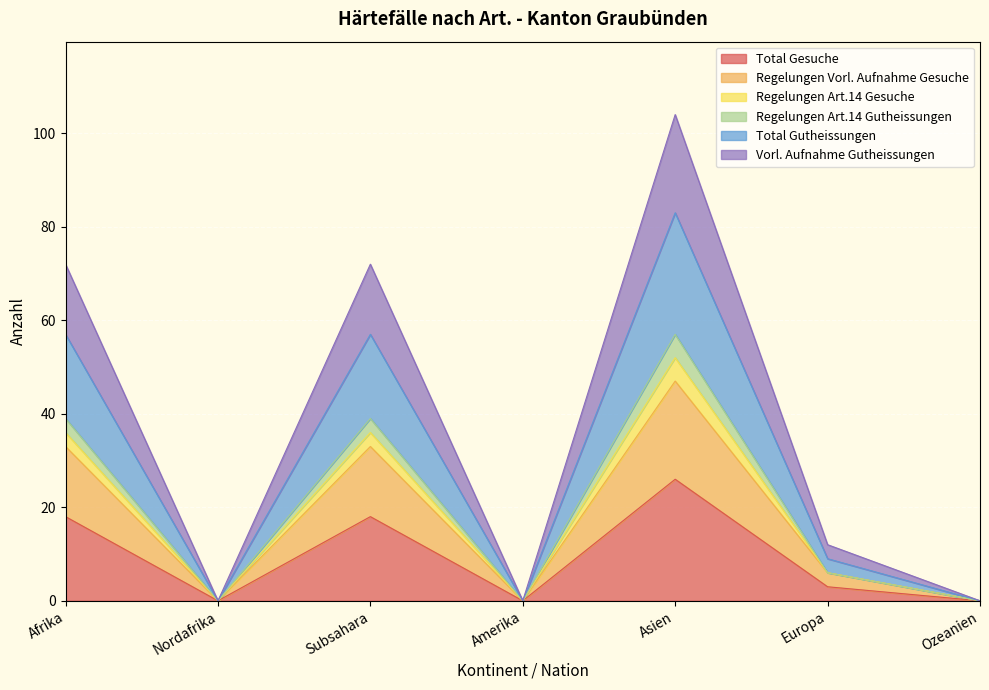

What is the label of the 1st point from the left?

Afrika